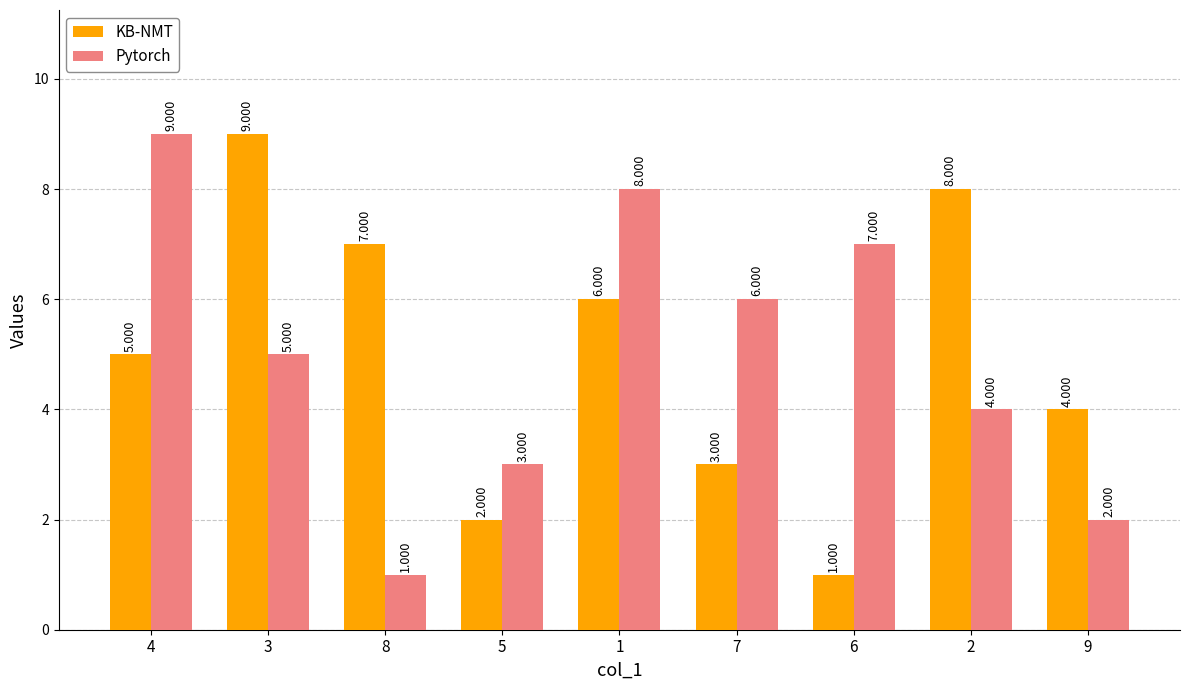

Which series changed the most between 4 and 8?

Pytorch